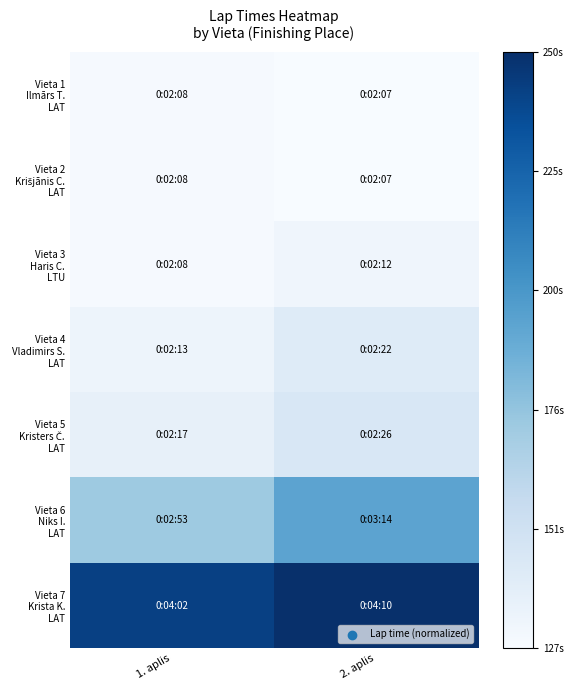

At 1. aplis, list the series in order from largest to smallest.

Vieta 7 Krista K. LAT, Vieta 6 Niks I. LAT, Vieta 5 Kristers Č. LAT, Vieta 4 Vladimirs S. LAT, Vieta 1 Ilmārs T. LAT, Vieta 2 Krišjānis C. LAT, Vieta 3 Haris C. LTU